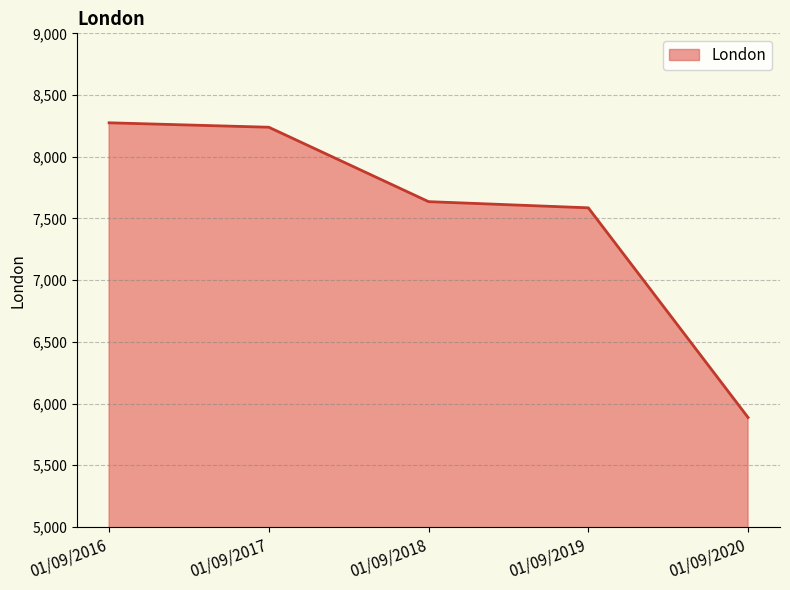

Read the value at 01/09/2020, to the nearest 50.

5900